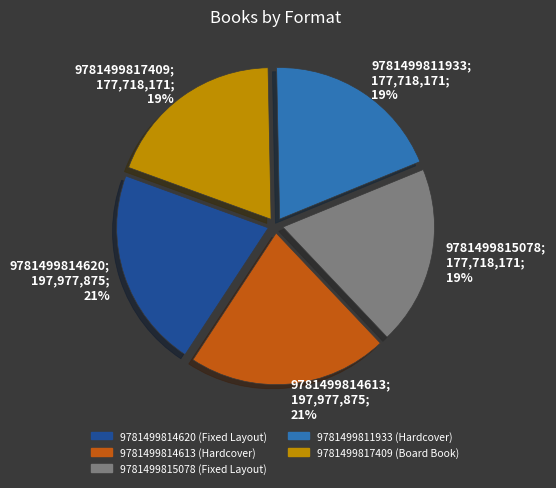

Is there any slice that represents more than half of the pie?

No